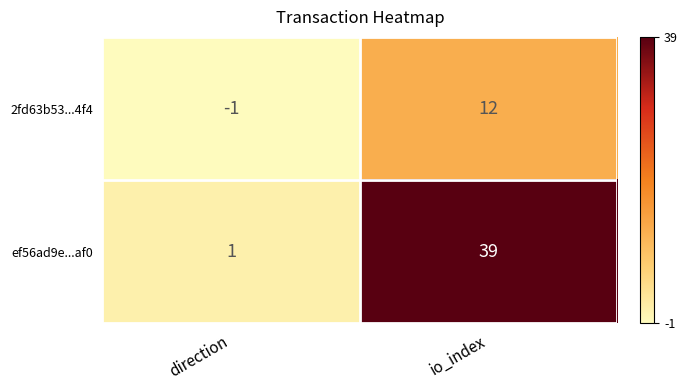

Between direction and io_index, which series saw the biggest shift?

ef56ad9e...af0